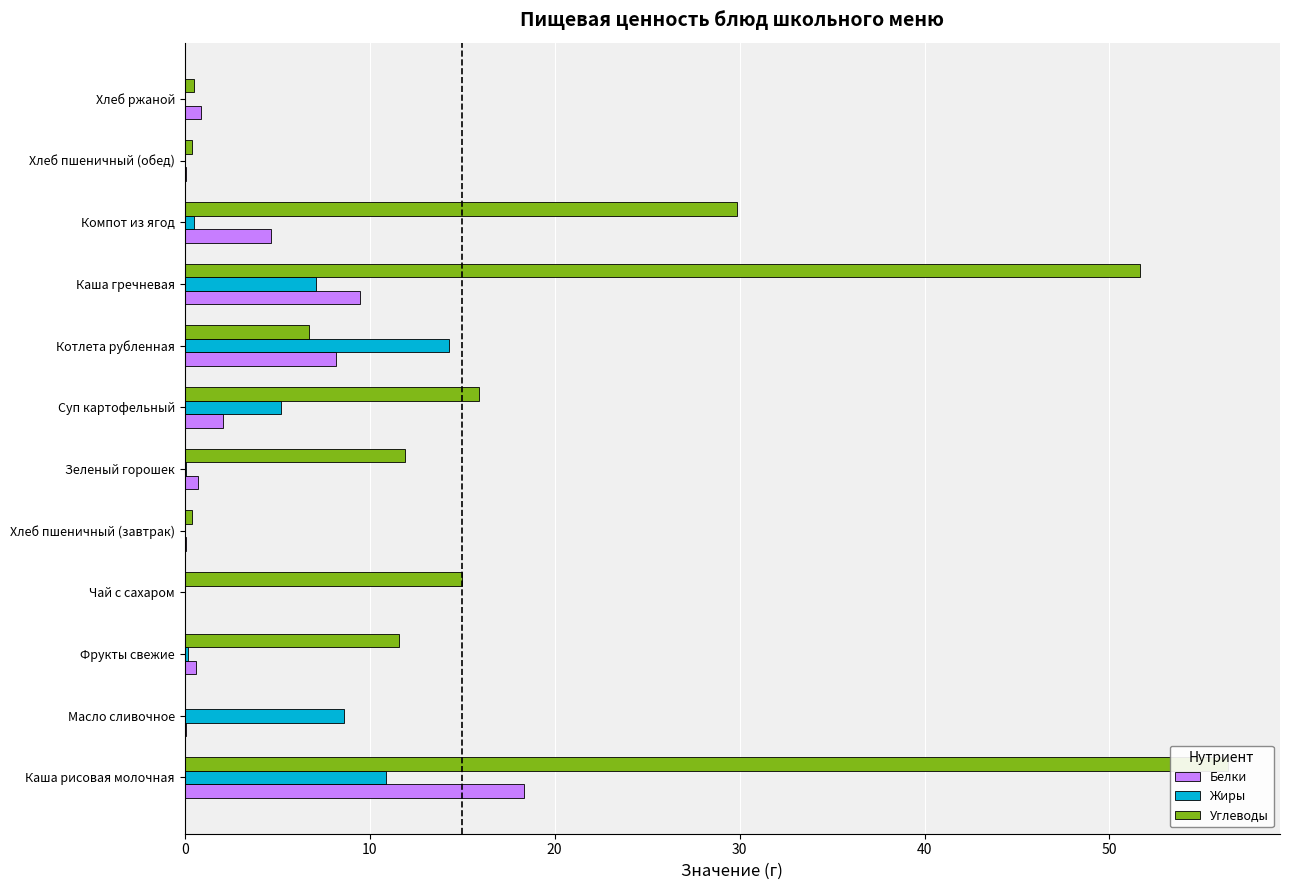

What is the approximate value of Жиры at Масло сливочное?

8.6